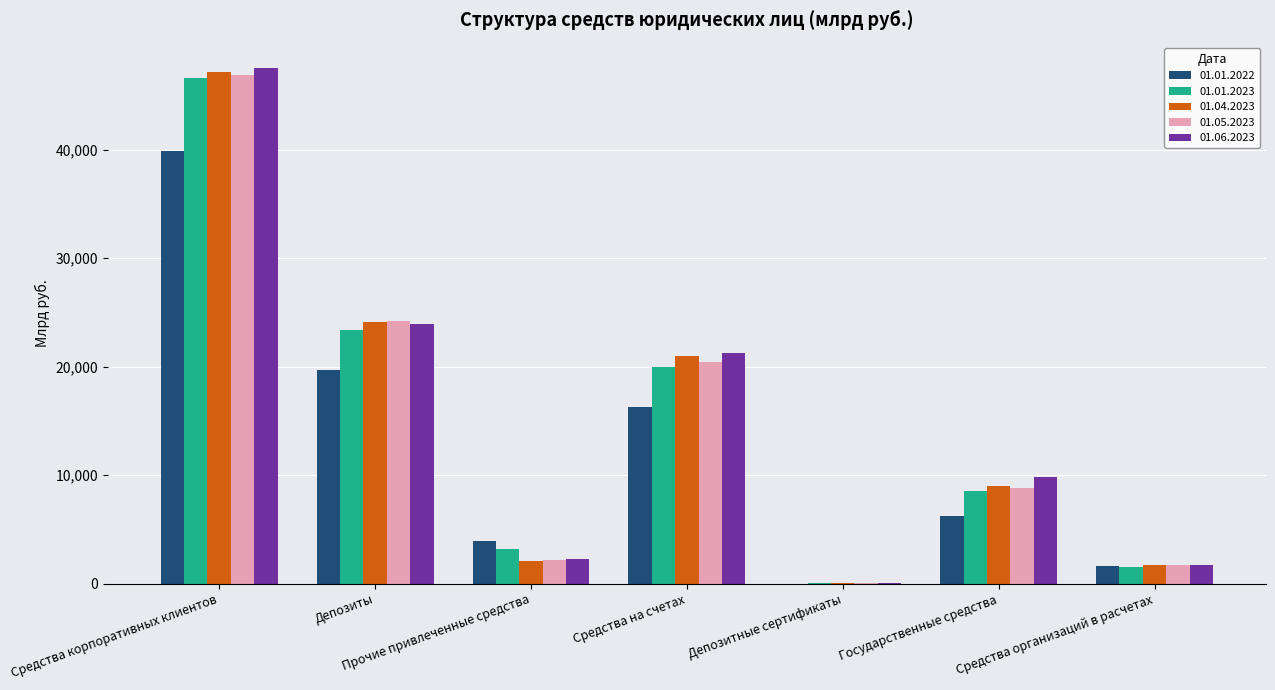

What are all the series names shown in the legend?

01.01.2022, 01.01.2023, 01.04.2023, 01.05.2023, 01.06.2023